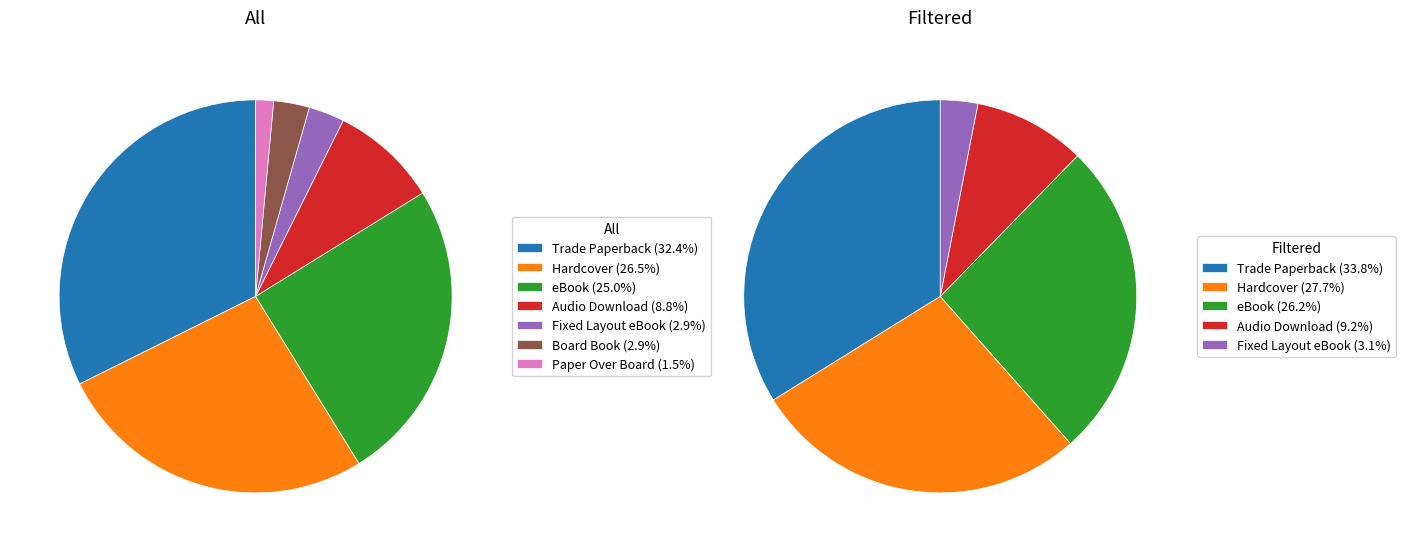

To the nearest percent, what portion does Audio Download represent?

9%